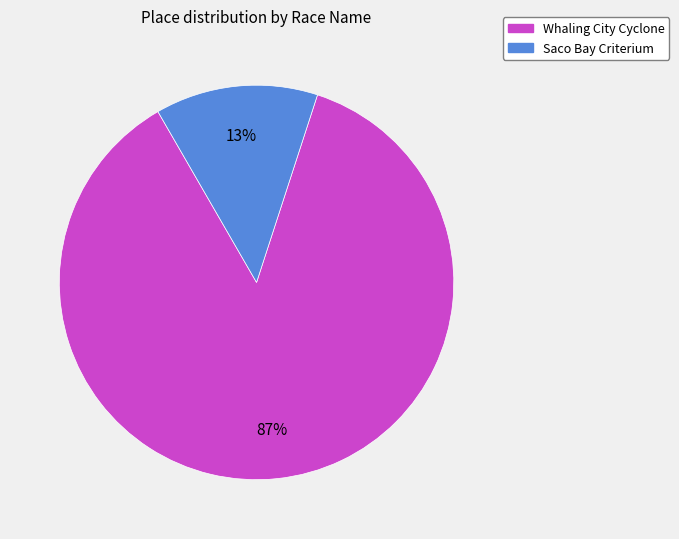

Is it true that Whaling City Cyclone is 87% of the pie?

True